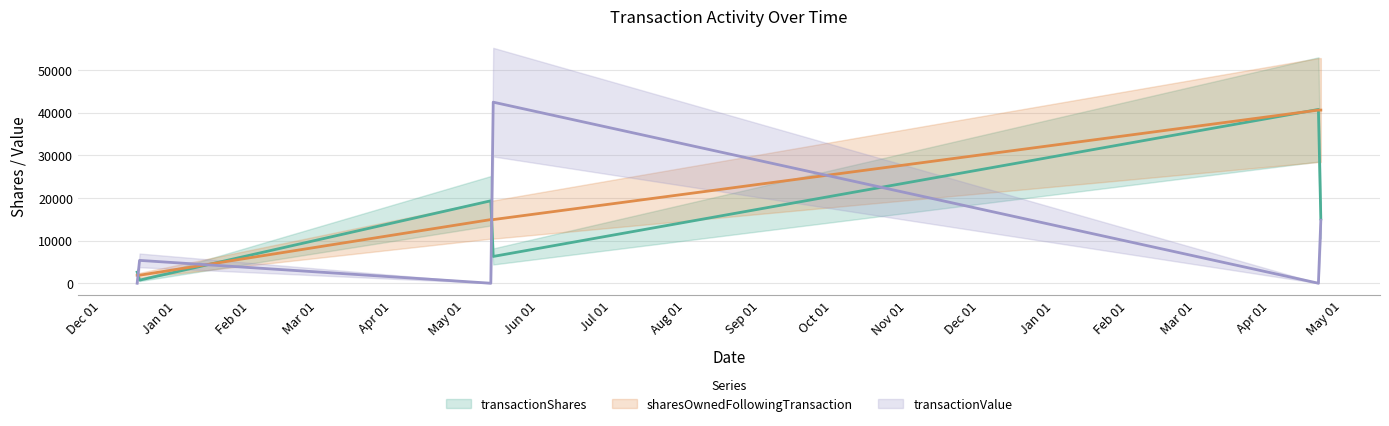

Which series has the widest spread of values?

transactionValue